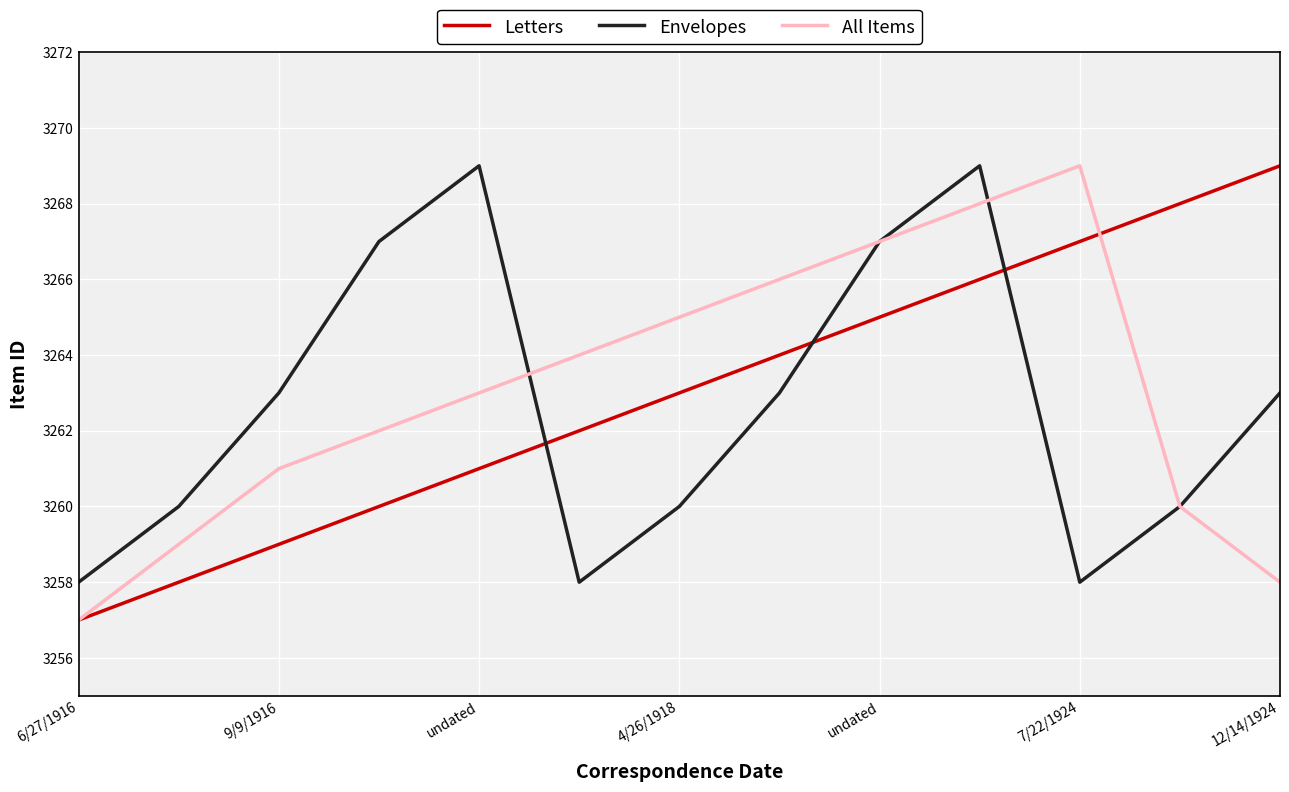

What is the minimum value for All Items?

3257